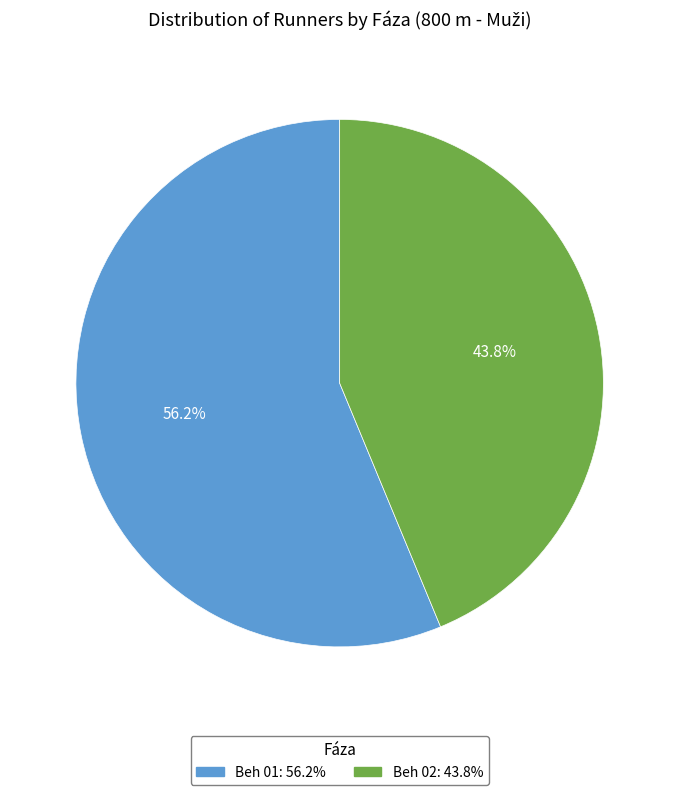

What percentage is the Beh 01 slice, to the nearest percent?

56%